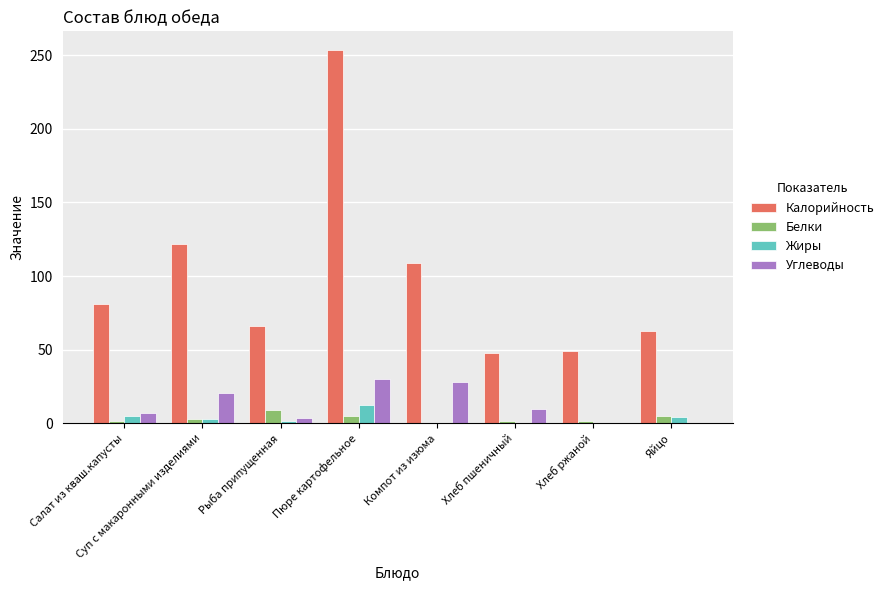

What is the sum of all Белки values?

27.0